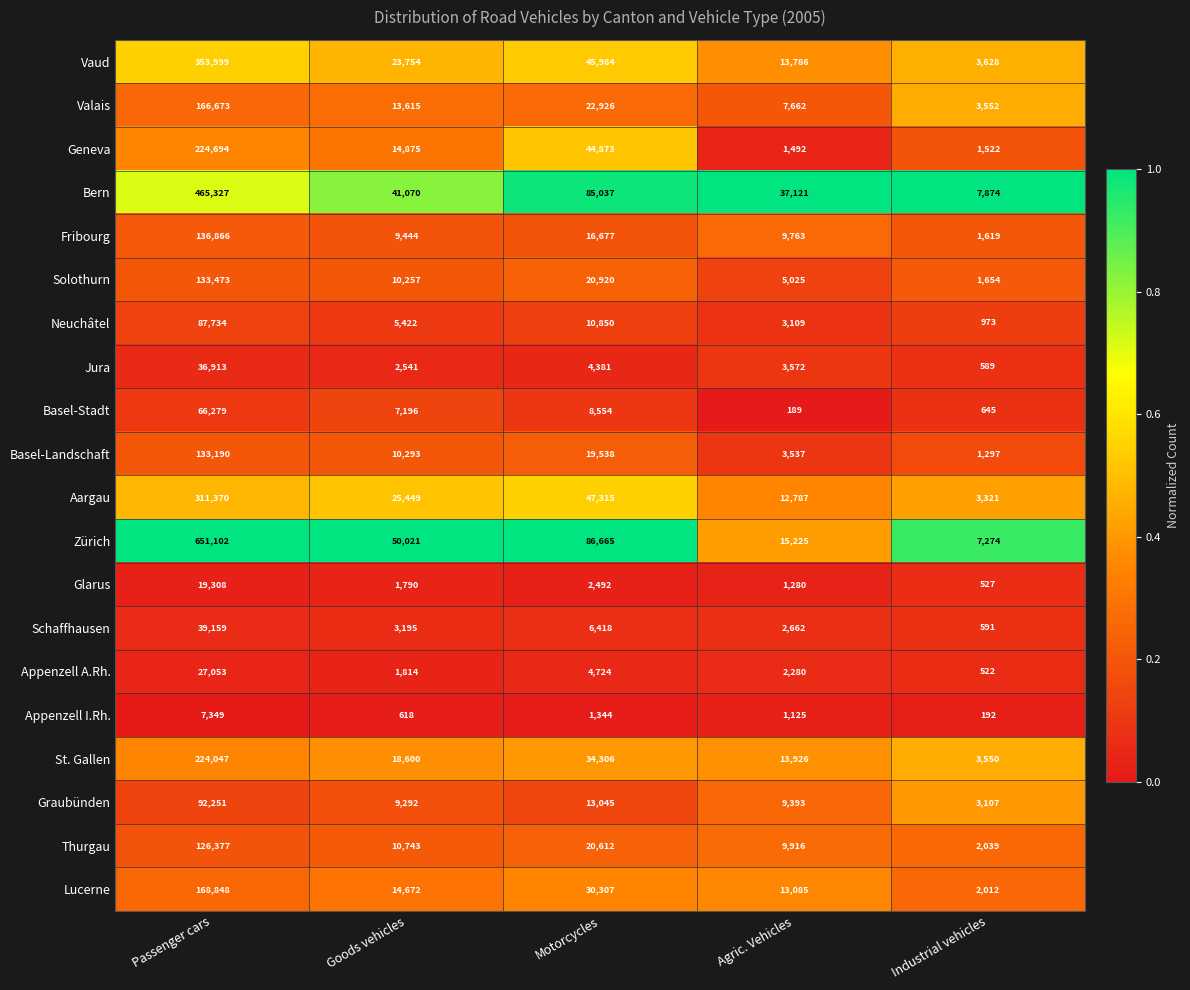

List the series in order of their peak value, lowest first.

Appenzell I.Rh., Glarus, Appenzell A.Rh., Jura, Schaffhausen, Basel-Stadt, Neuchâtel, Graubünden, Thurgau, Basel-Landschaft, Solothurn, Fribourg, Valais, Lucerne, St. Gallen, Geneva, Aargau, Vaud, Bern, Zürich